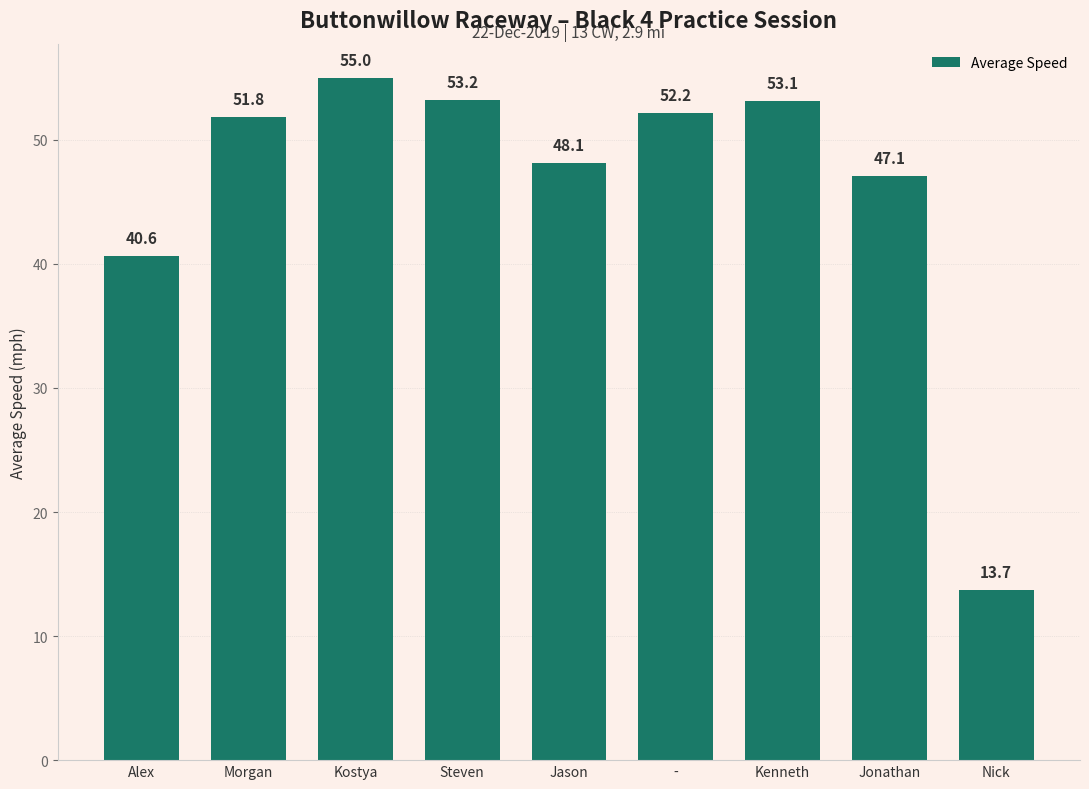

Between Kostya and Steven, which is larger?

Kostya